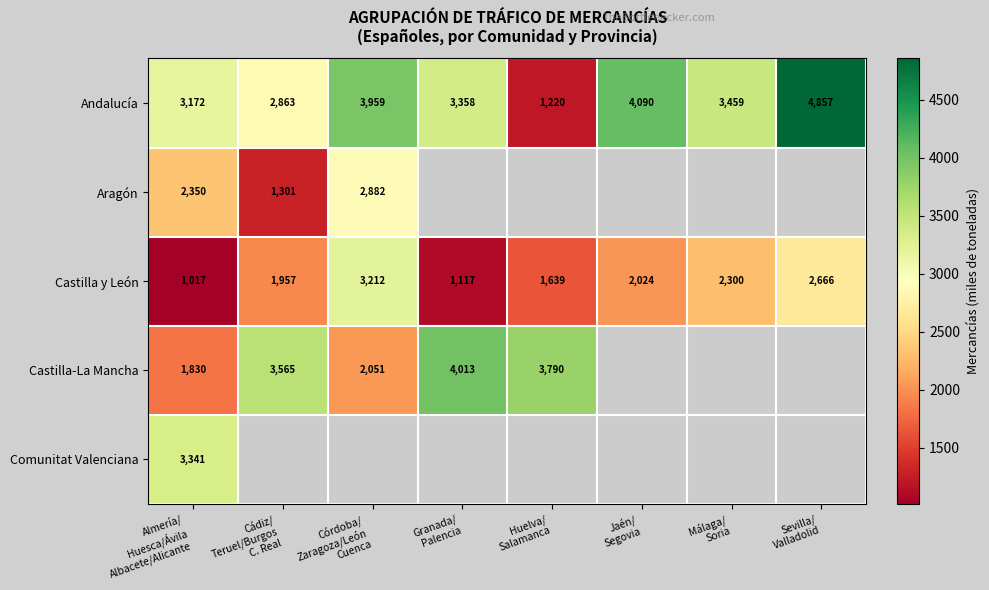

What is the average value of the Castilla y León series?

1992